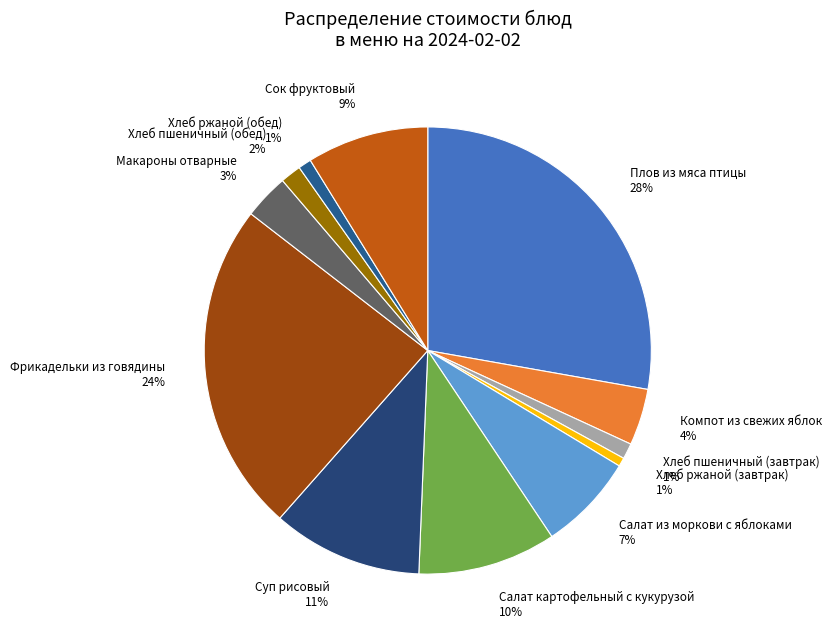

The Компот из свежих яблок slice represents 4% of the pie. True or false?

True